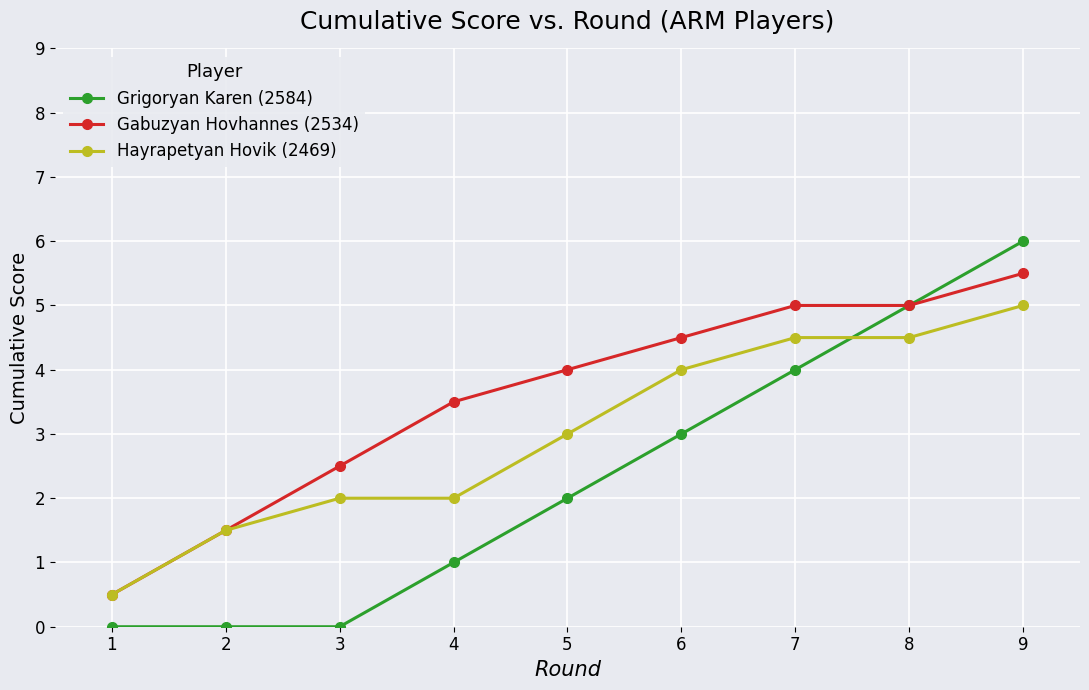

Reading left to right, transcribe all the data shown in this chart.

Grigoryan Karen (2584): 1=0.0	2=0.0	3=0.0	4=1.0	5=2.0	6=3.0	7=4.0	8=5.0	9=6.0
Gabuzyan Hovhannes (2534): 1=0.5	2=1.5	3=2.5	4=3.5	5=4.0	6=4.5	7=5.0	8=5.0	9=5.5
Hayrapetyan Hovik (2469): 1=0.5	2=1.5	3=2.0	4=2.0	5=3.0	6=4.0	7=4.5	8=4.5	9=5.0